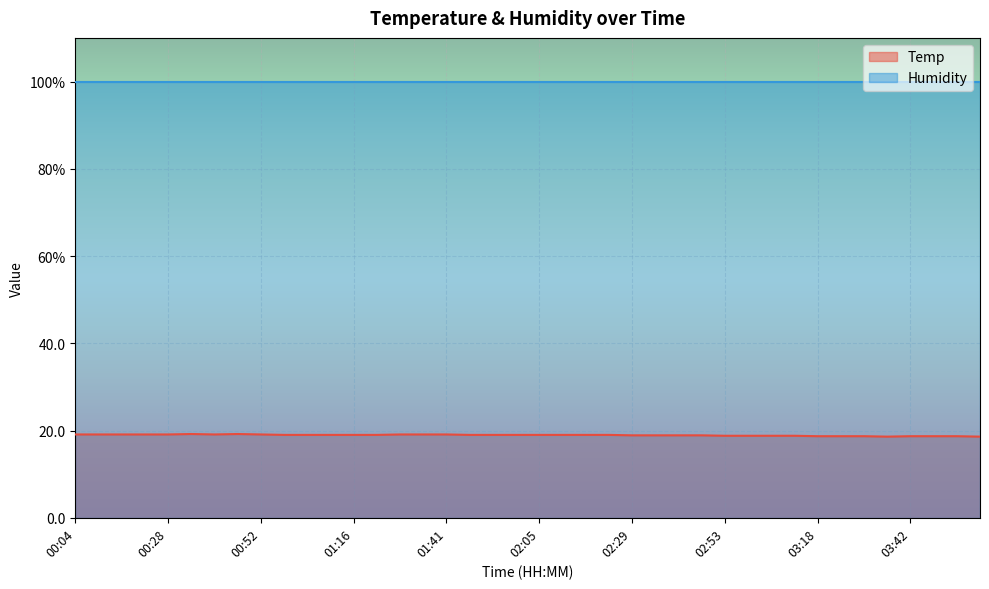

True or false: the data shows 18.8 at 02:53.

True